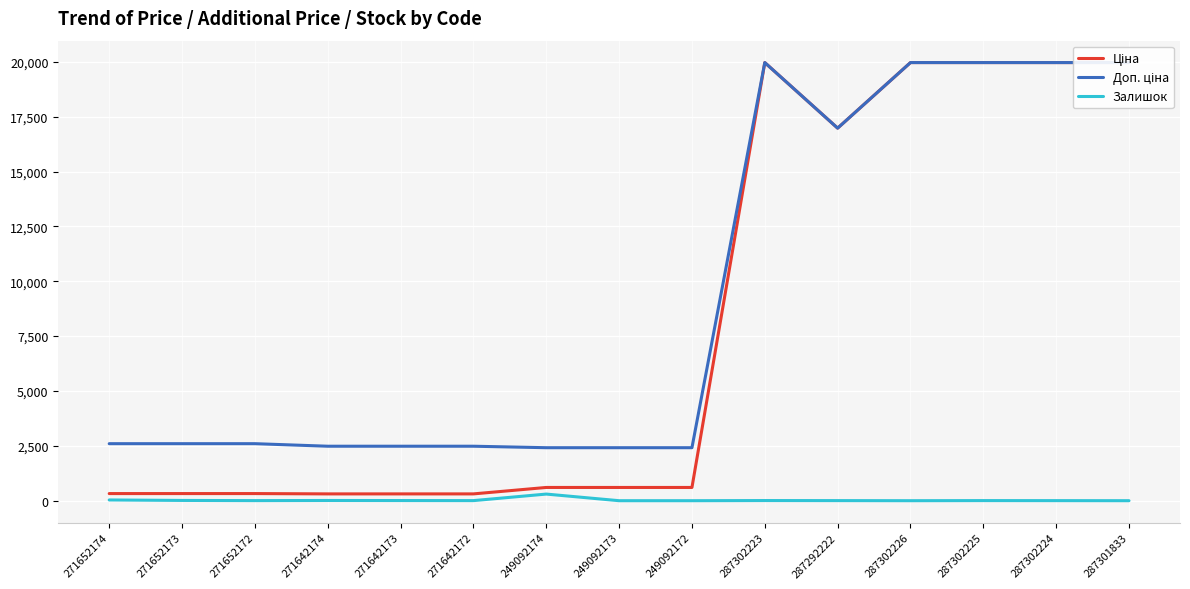

Reading left to right, extract all data points from this chart.

Ціна: 324.8	324.8	324.8	310.3	310.3	310.3	603.7	603.7	603.7	19964.2	16976.3	19964.2	19964.2	19964.2	19964.2
Доп. ціна: 2598.3	2598.3	2598.3	2482.4	2482.4	2482.4	2414.8	2414.8	2414.8	19964.2	16976.3	19964.2	19964.2	19964.2	19964.2
Залишок: 34.0	12.0	4.0	10.0	7.0	4.0	302.0	0.0	0.0	7.0	4.0	0.0	5.0	3.0	0.0